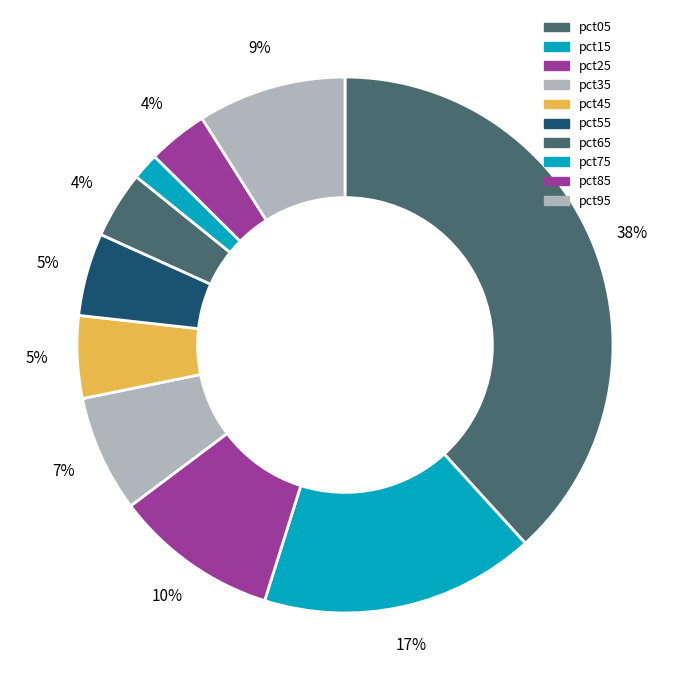

What portion of the pie excludes pct15?

83.4%